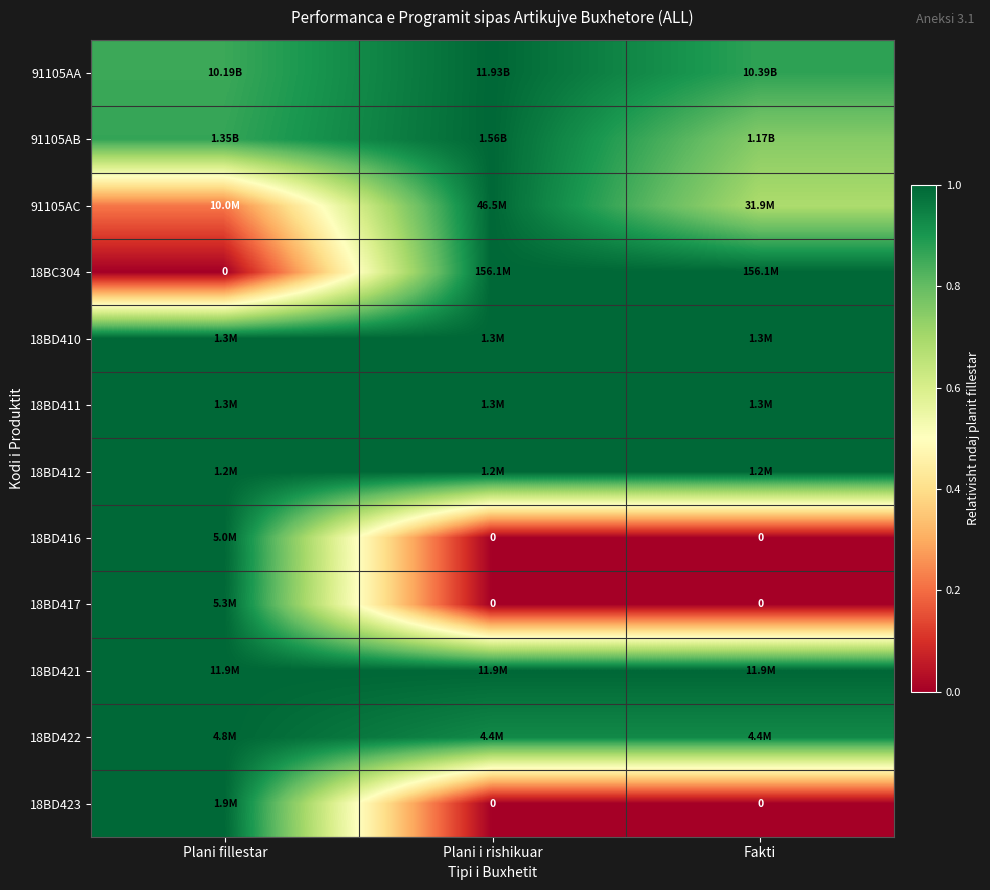

The 18BD421 series shows 1.6 at Fakti. True or false?

False